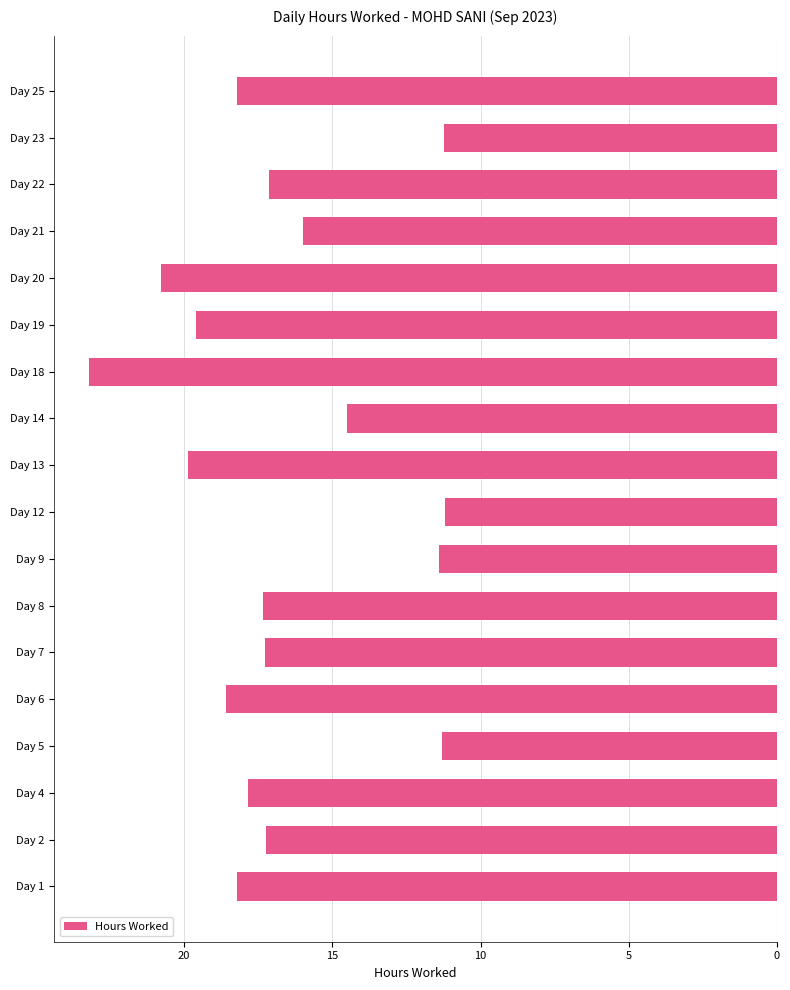

Are the bars horizontal?

Yes